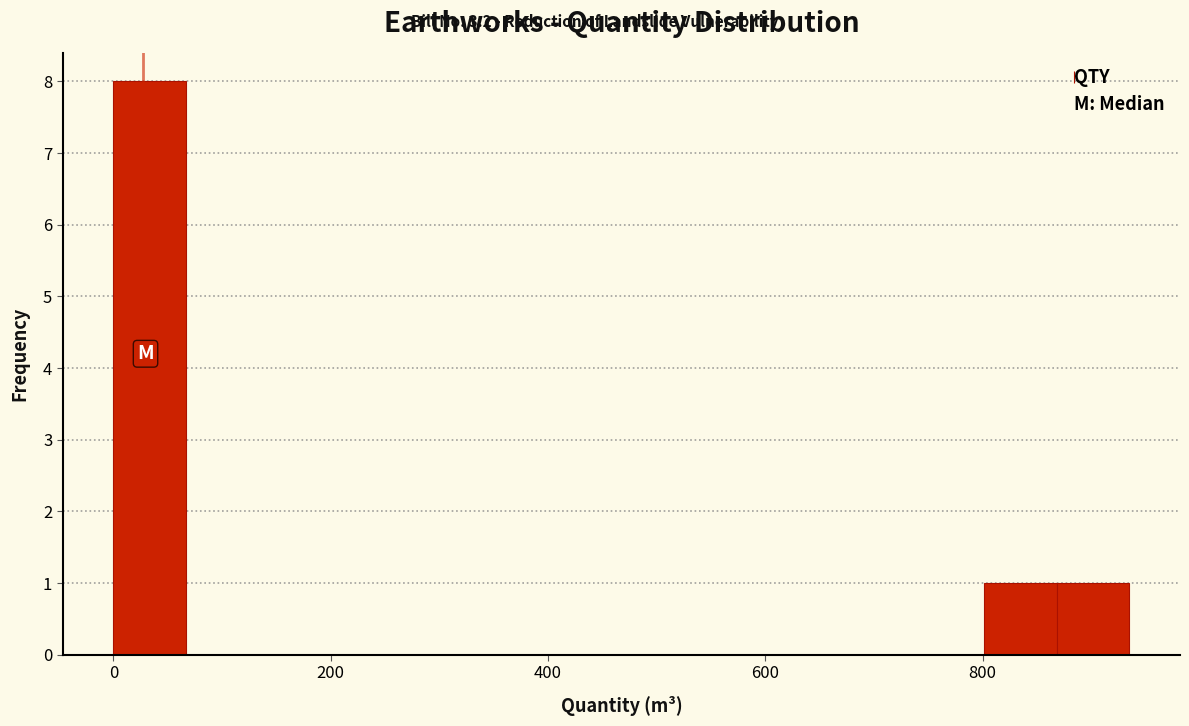

Read against the x-axis, roughly where is the centre of the tallest bar?

40